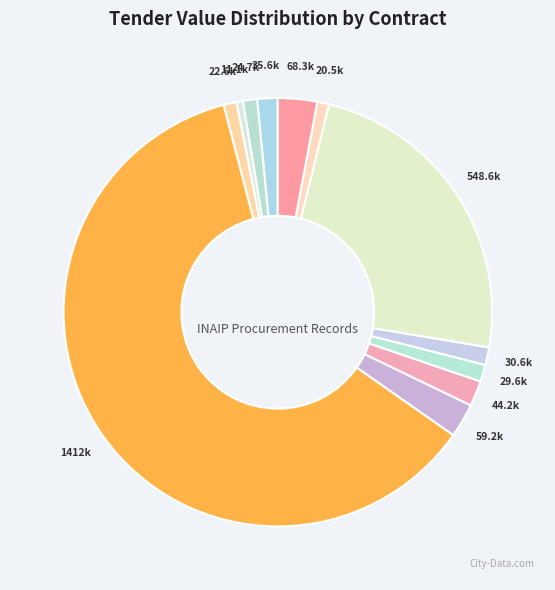

How many slices are in this pie chart?

12